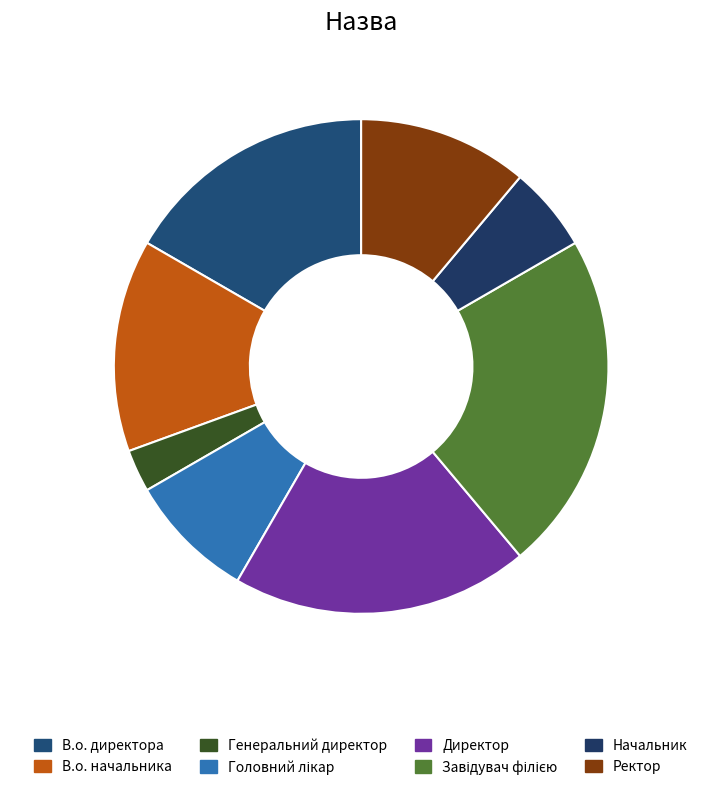

Count the number of slices in the pie.

8